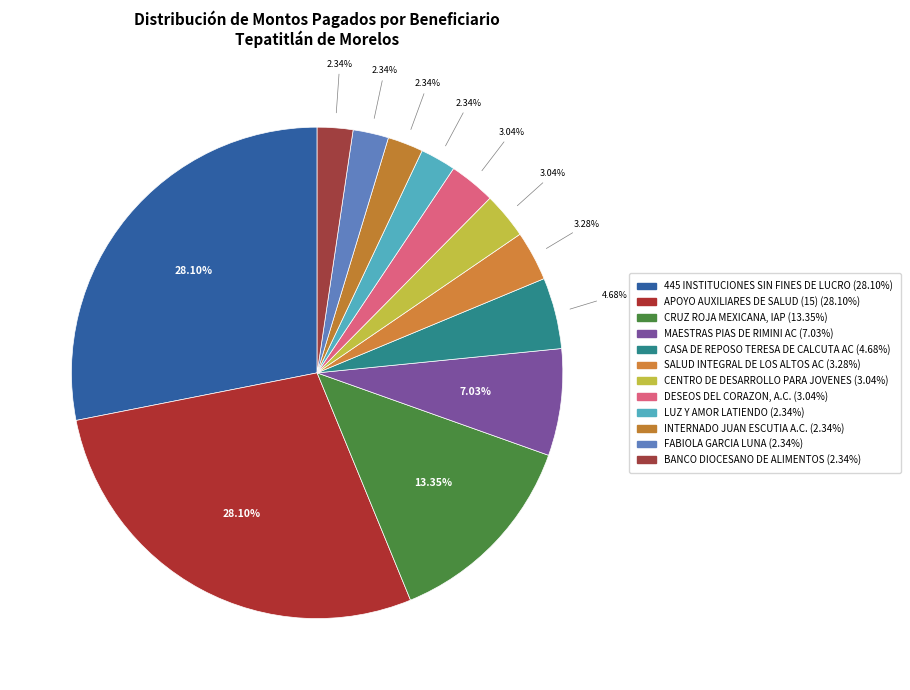

To the nearest percent, what is the combined percentage of BANCO DIOCESANO DE ALIMENTOS and MAESTRAS PIAS DE RIMINI AC?

9%